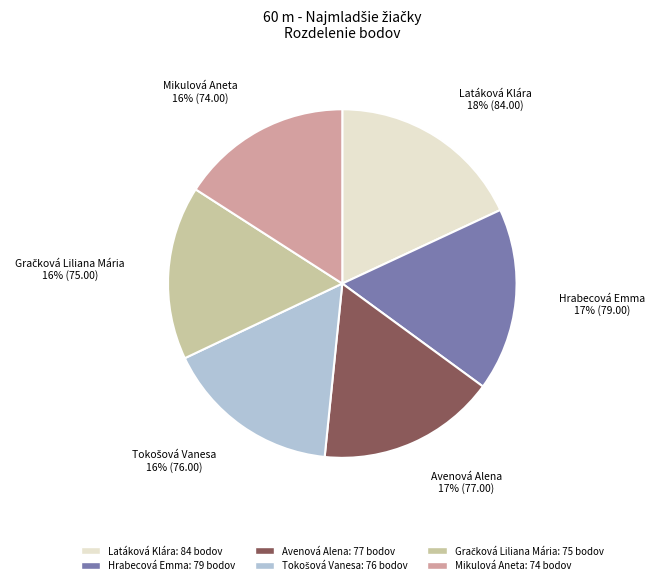

Is it true that Latáková Klára is 18% of the pie?

True